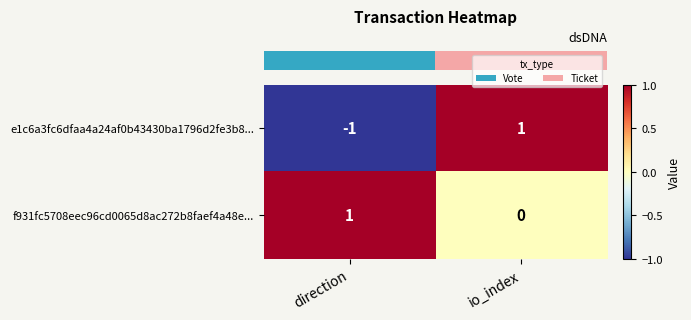

Reading left to right, transcribe all the data shown in this chart.

e1c6a3fc6dfaa4a24af0b43430ba1796d2fe3b8...: -1	1
f931fc5708eec96cd0065d8ac272b8faef4a48e...: 1	0